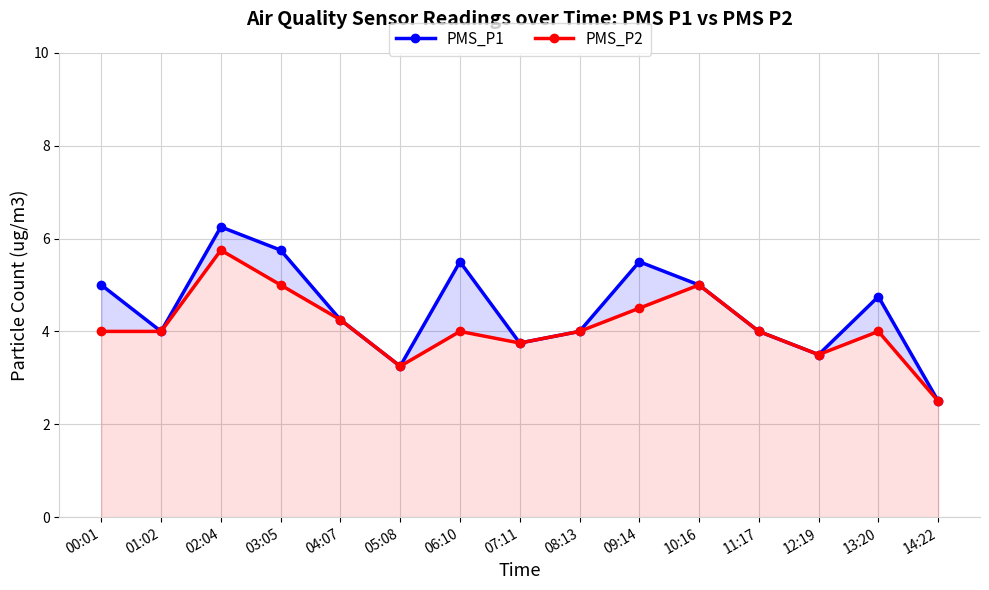

What is the value of the PMS_P2 point at the 14th from the left?

4.0